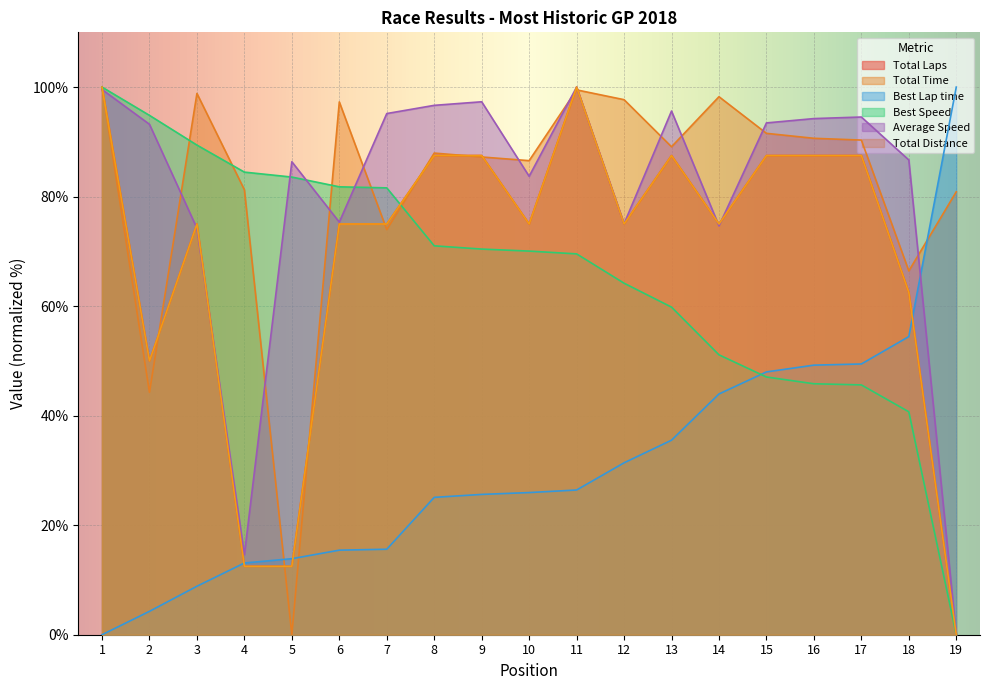

After their last crossing, which series has the higher values: Total Time or Best Speed?

Total Time